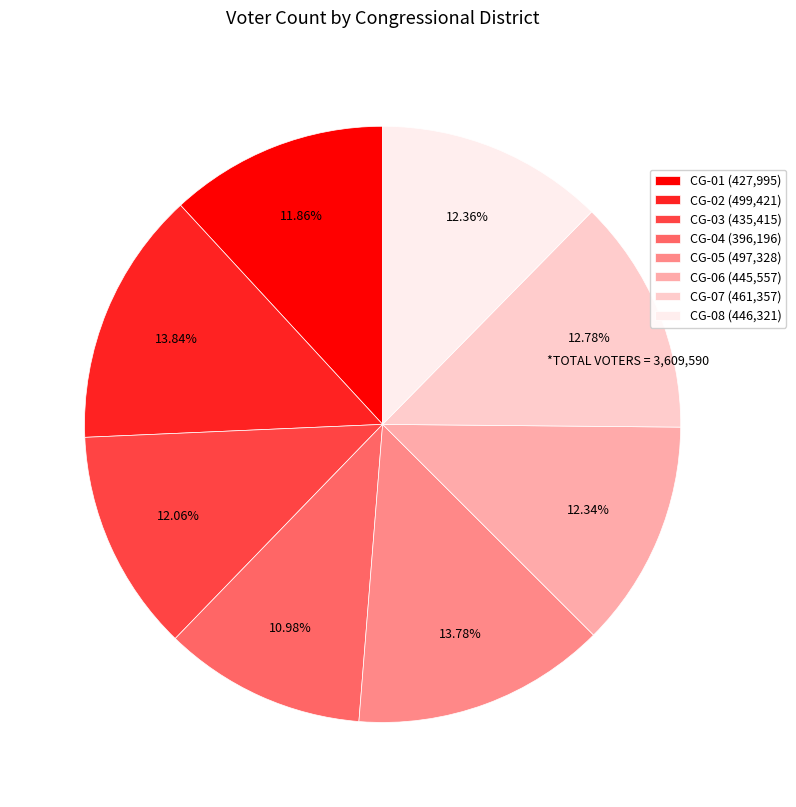

Approximately how many times larger is the value at CG-07 (461,357) compared to CG-08 (446,321)?

1.0